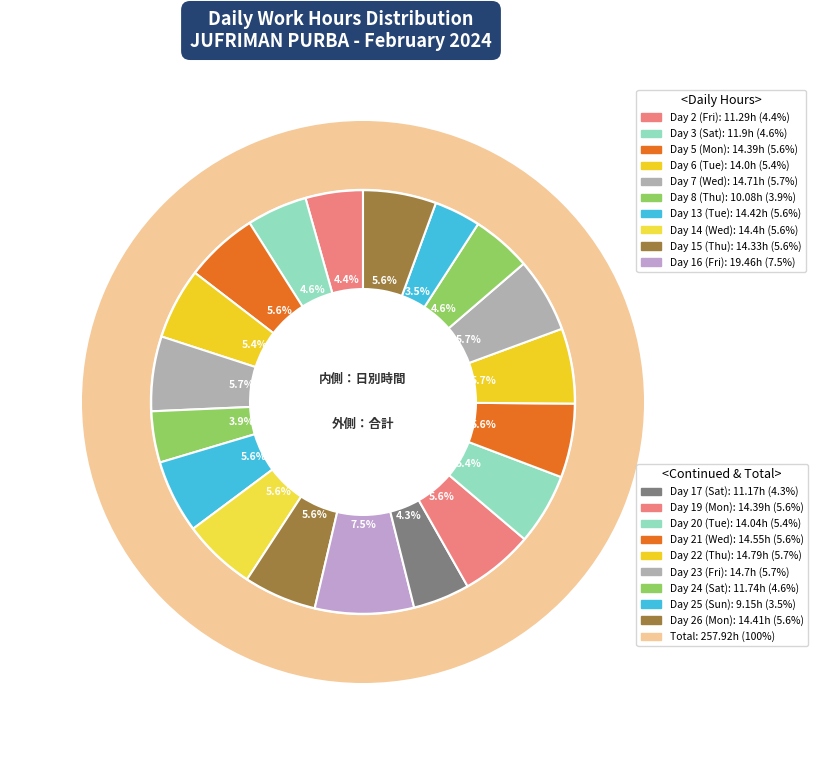

The Day 14 (Wed) slice represents 6% of the pie. True or false?

True